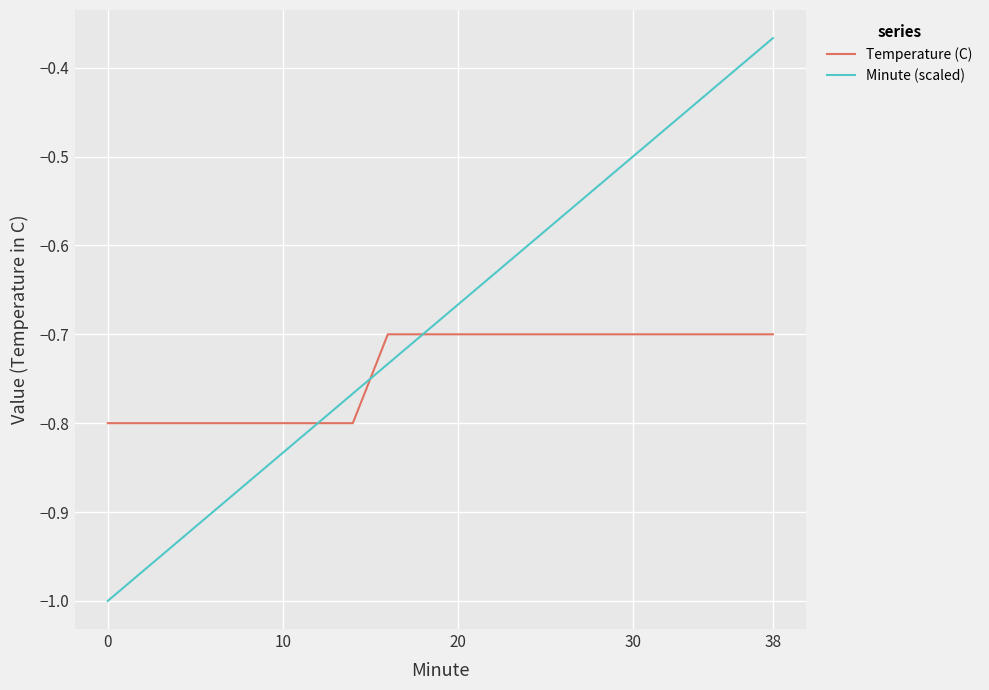

Which series has the largest range (max minus min)?

Minute (scaled)